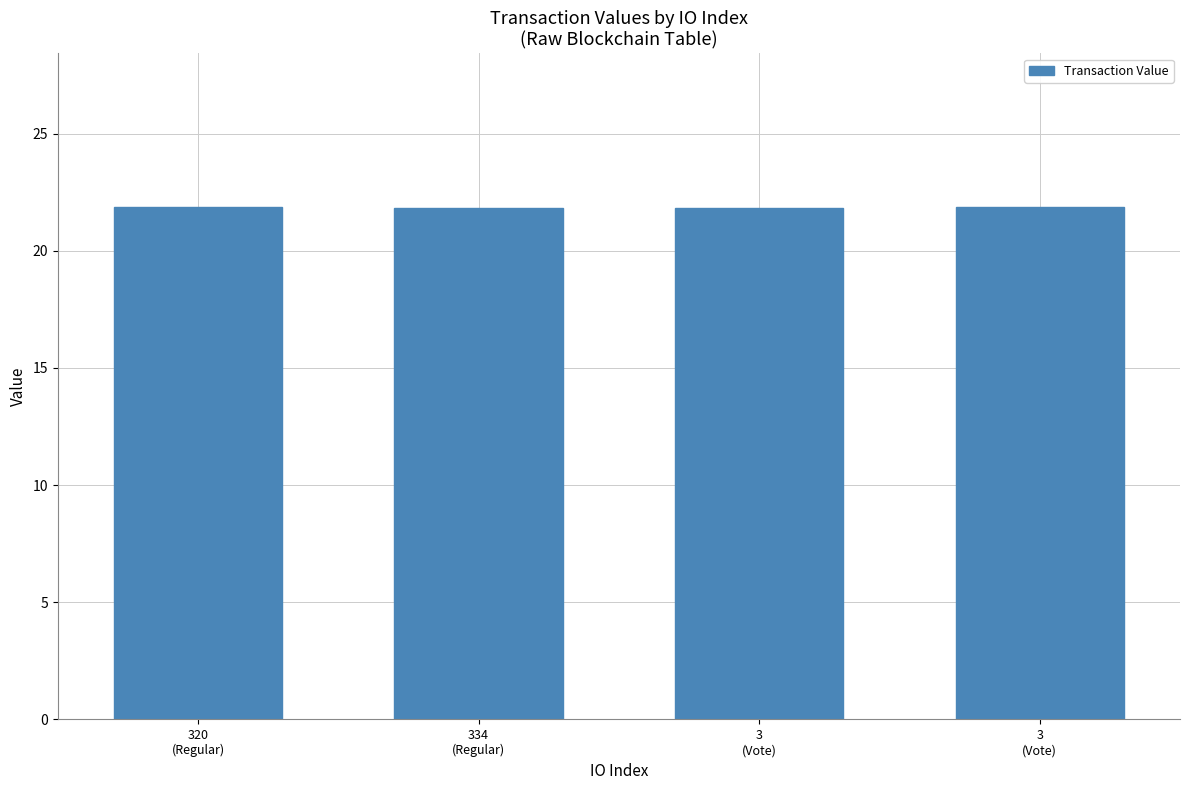

What is the maximum value shown in the chart?

21.9